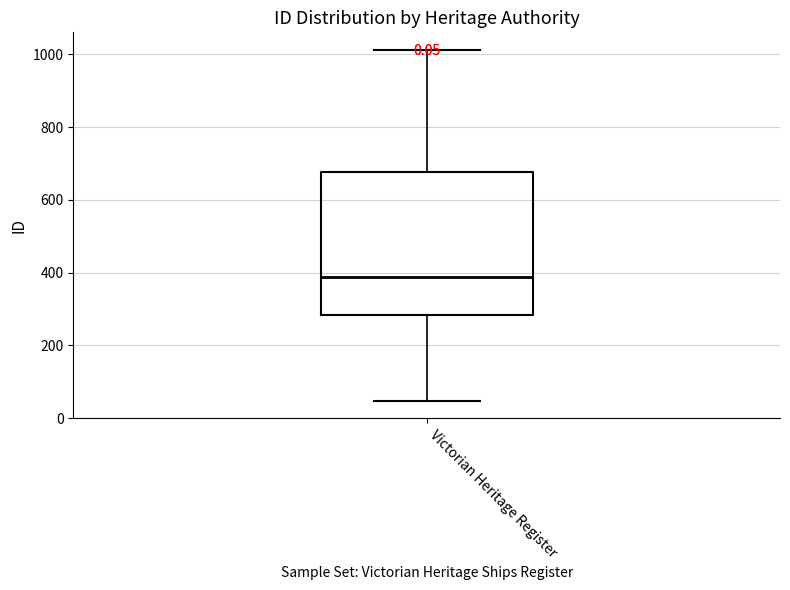

Read this box plot against the y-axis: the position of the median line, the range covered by the box, and the ends of both whiskers. The values are not printed on the chart, so give them approximately, as read against the axis.

median 380, box 280 to 680, whiskers 40 to 1020